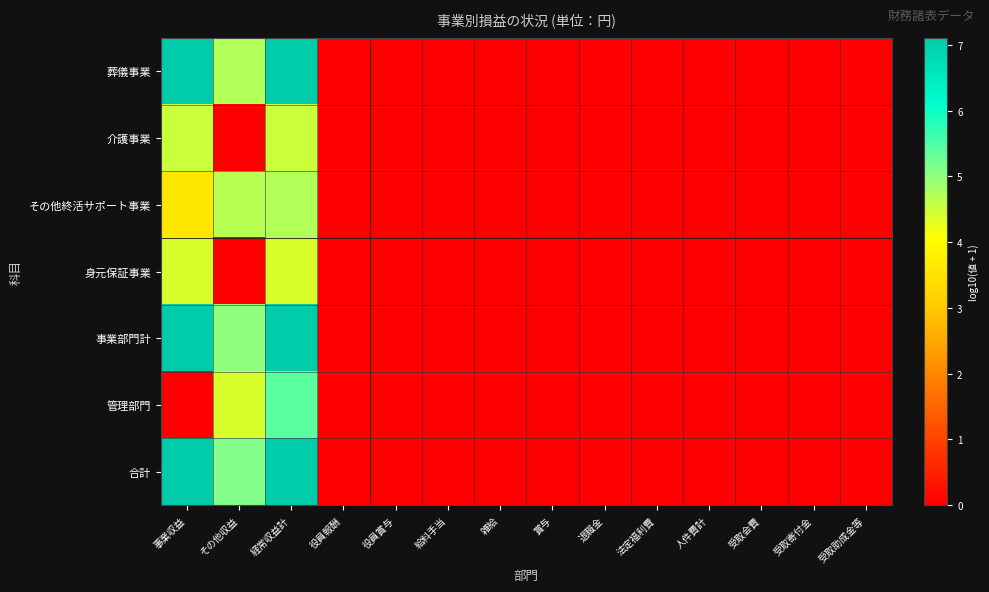

Which series has the largest total across all categories?

合計